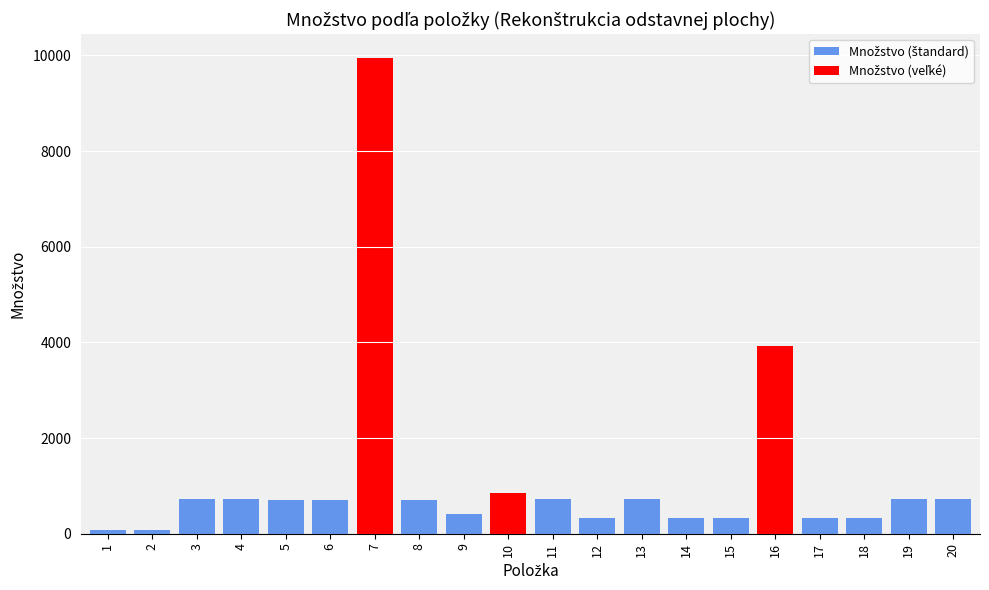

What is the greatest value displayed?

9945.5